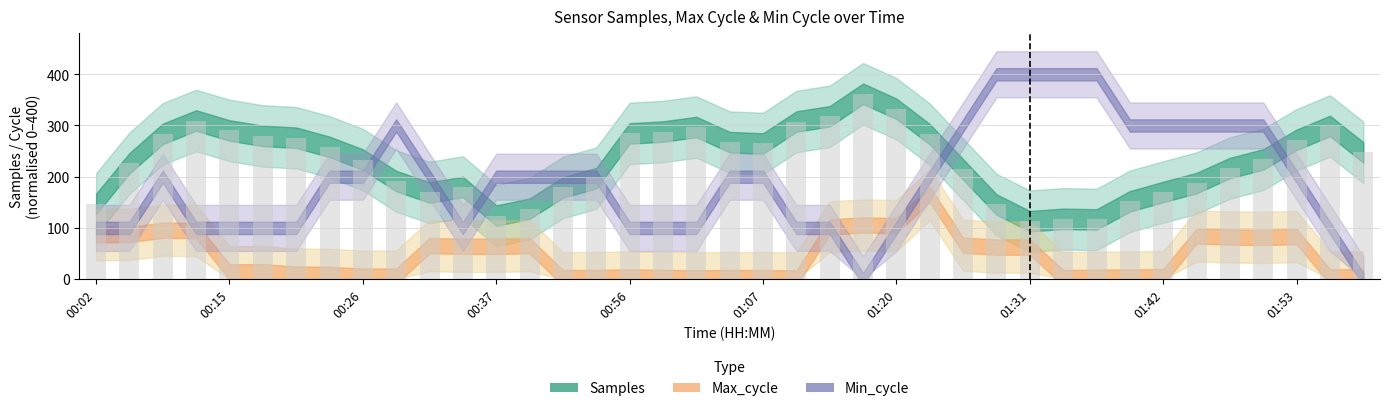

What is the maximum value shown in the chart?

362.0